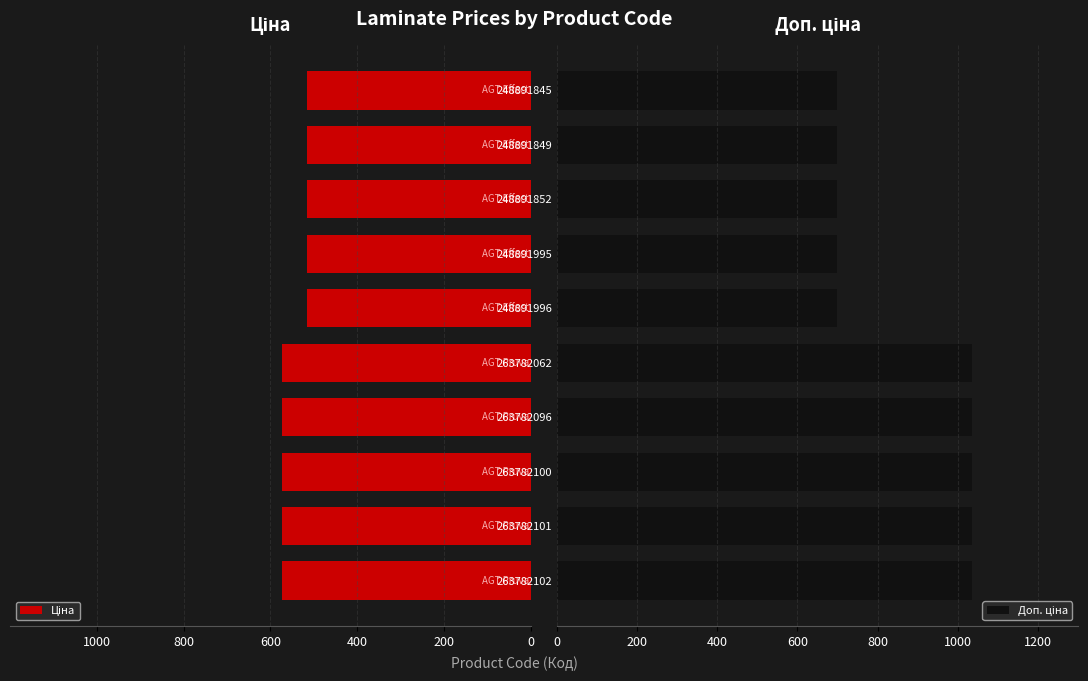

What is the difference between the Доп. ціна values at 248891996 and 263782096?

336.1